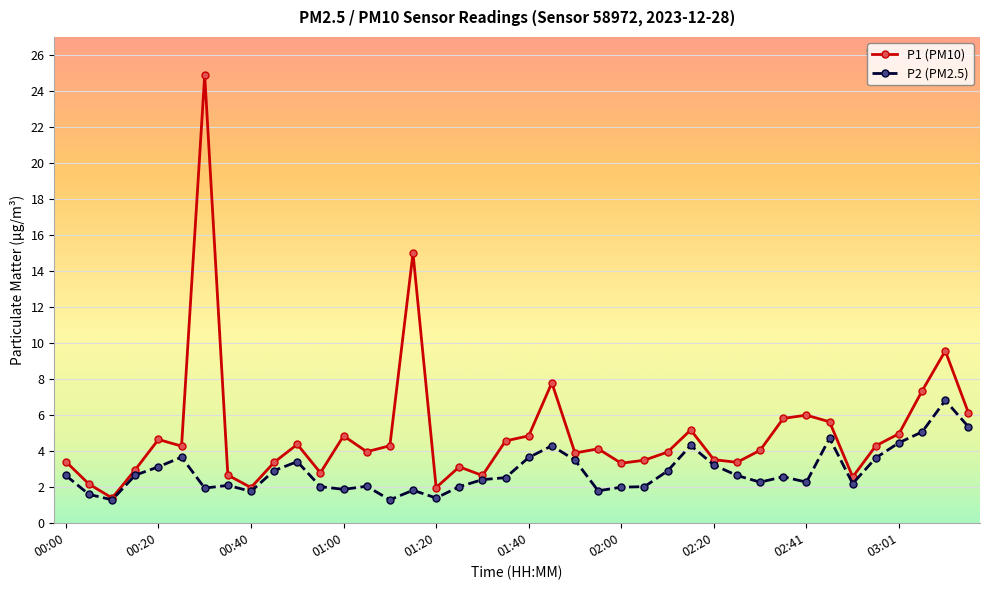

Which series has the largest range (max minus min)?

P1 (PM10)